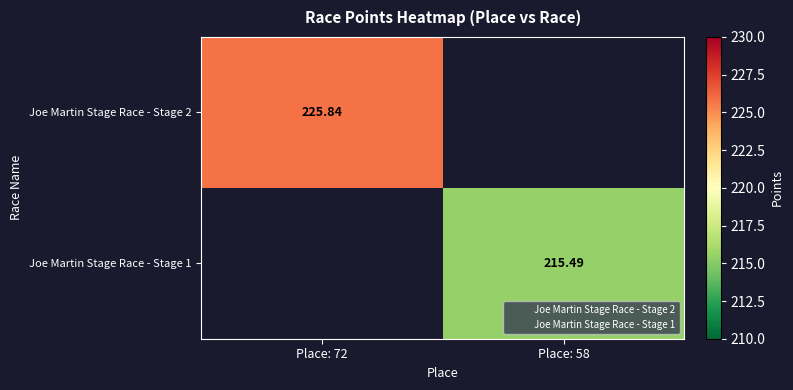

Rank the series by their average value, from highest to lowest.

Joe Martin Stage Race - Stage 2, Joe Martin Stage Race - Stage 1